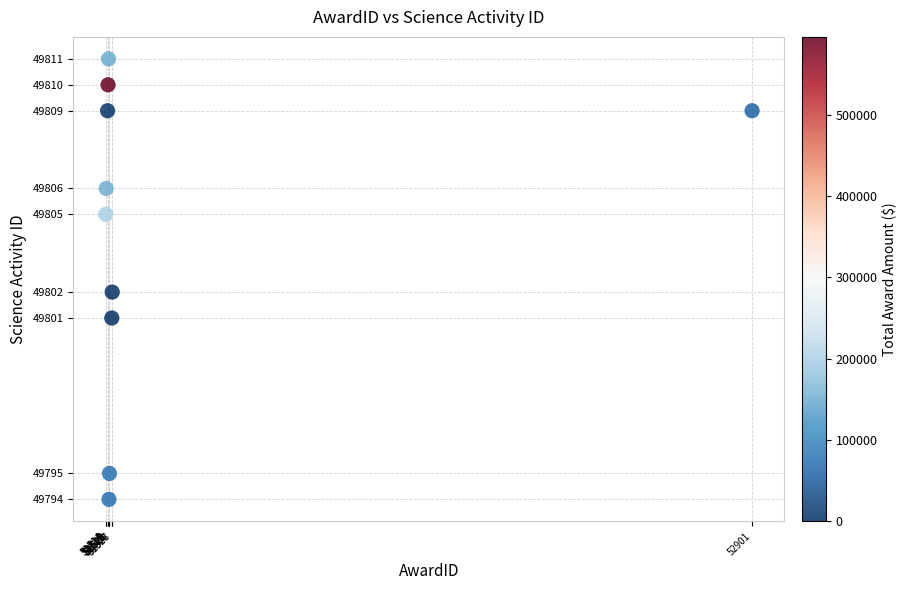

What is the average Y value?

49804